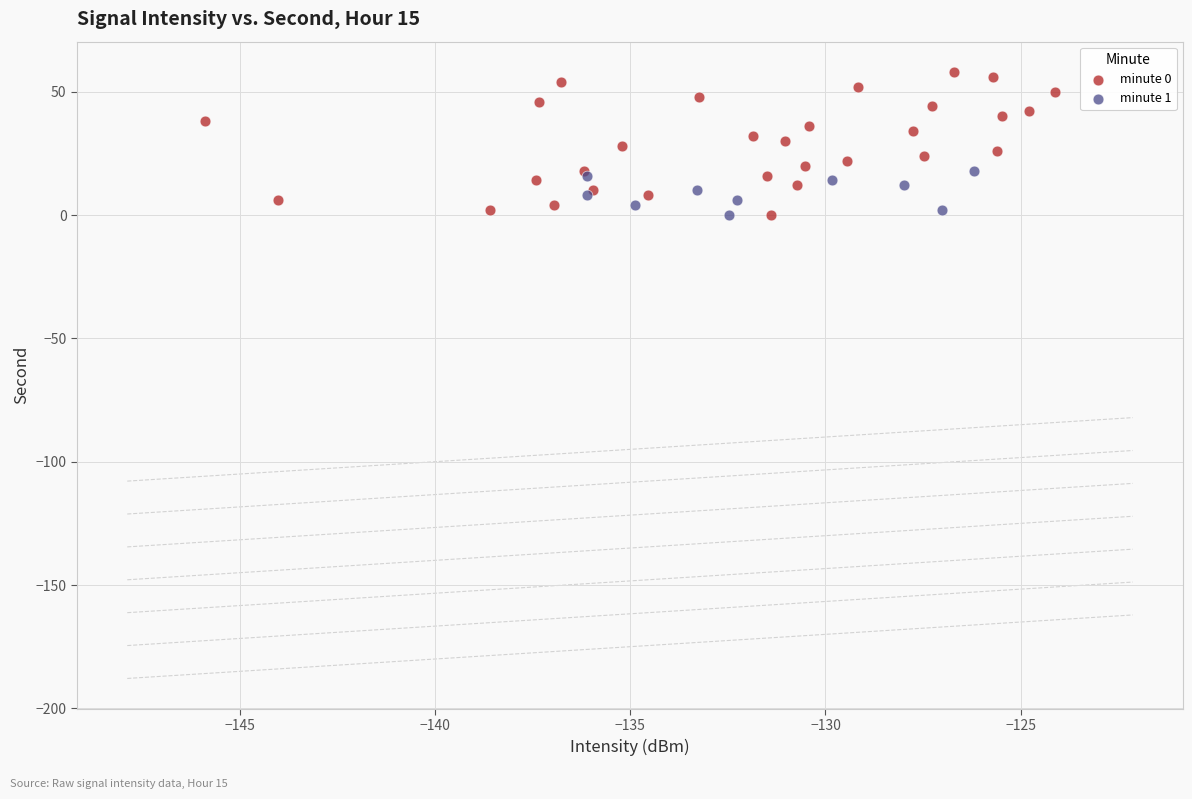

Which series has the widest spread of Y values?

minute 0